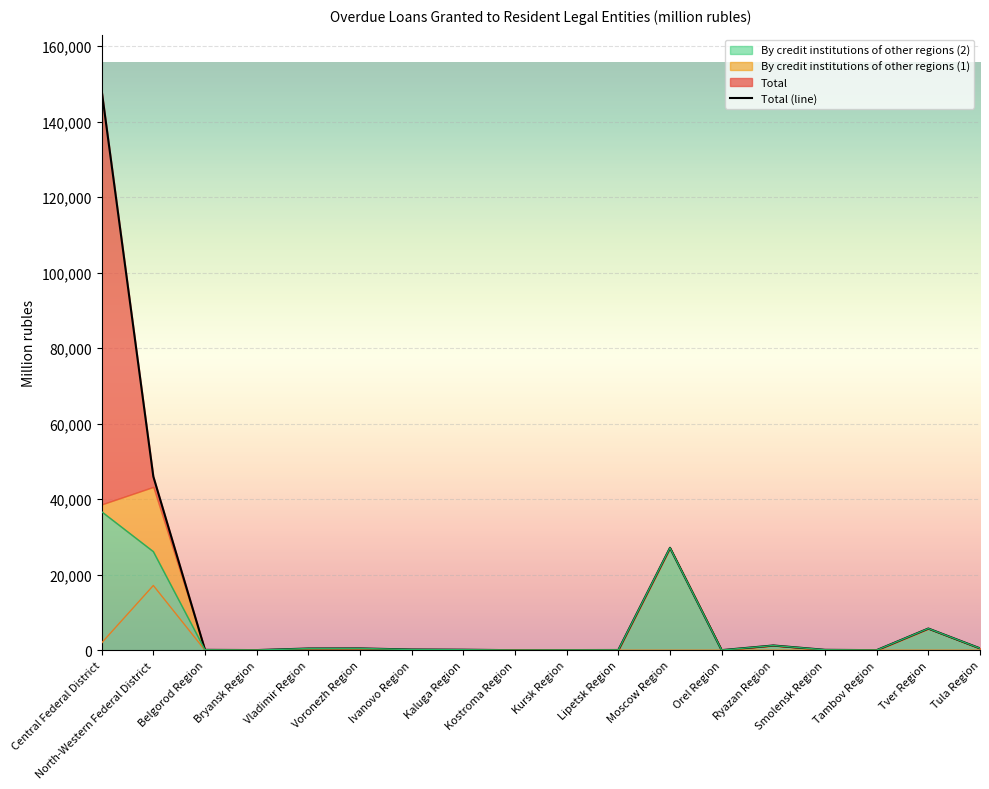

List the labels in order of value, largest first.

Central Federal District, North-Western Federal District, Moscow Region, Tver Region, Ryazan Region, Tula Region, Voronezh Region, Vladimir Region, Ivanovo Region, Kaluga Region, Smolensk Region, Belgorod Region, Lipetsk Region, Kursk Region, Bryansk Region, Orel Region, Tambov Region, Kostroma Region